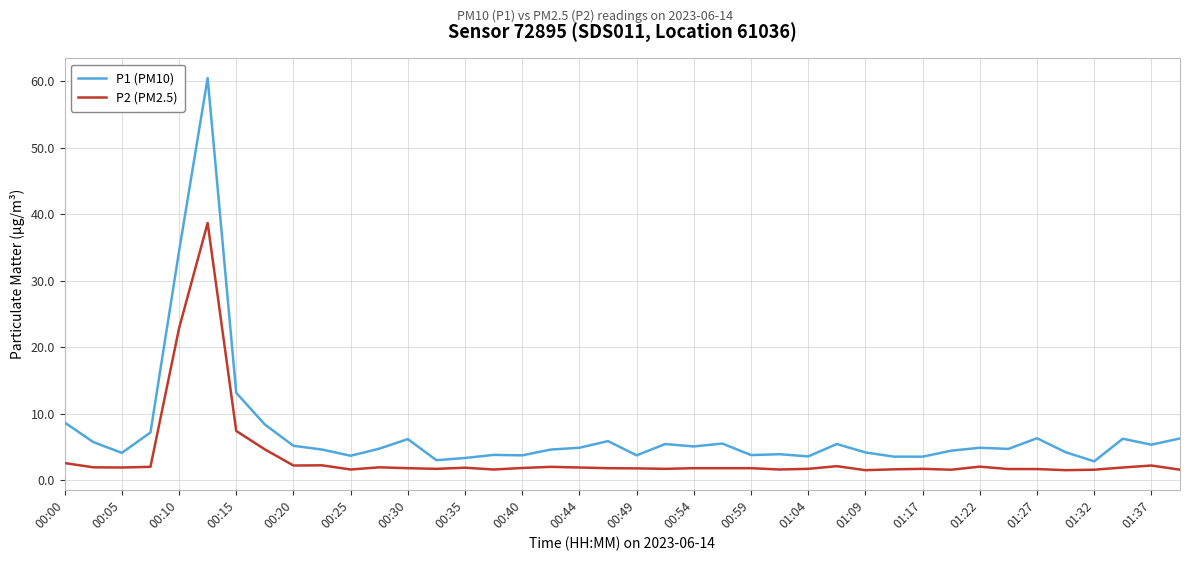

Which series has the widest spread of values?

P1 (PM10)